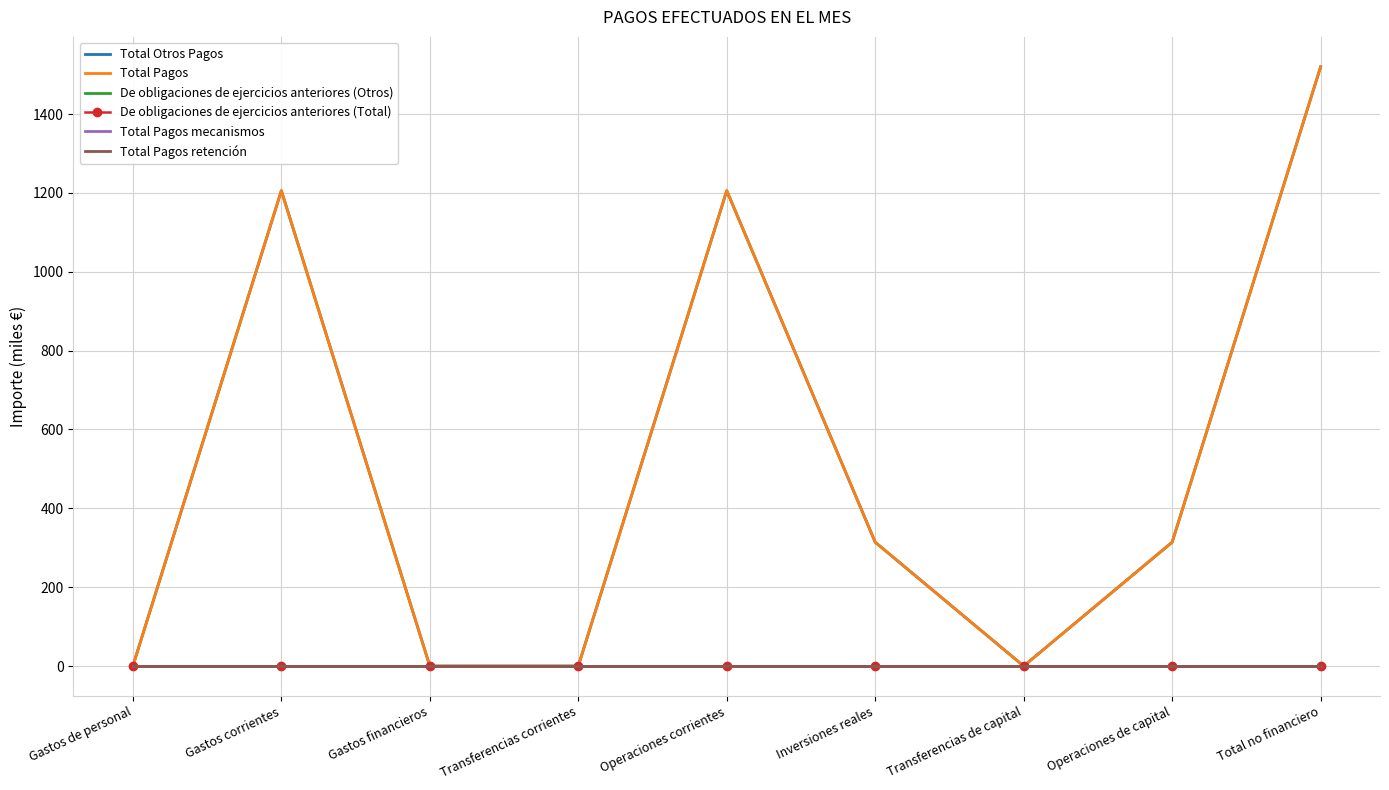

Reading left to right, transcribe all the data shown in this chart.

Total Otros Pagos: Gastos de personal=0.0	Gastos corrientes=1205.7	Gastos financieros=0.0	Transferencias corrientes=0.0	Operaciones corrientes=1205.7	Inversiones reales=314.1	Transferencias de capital=0.0	Operaciones de capital=314.1	Total no financiero=1519.8
Total Pagos: Gastos de personal=0.0	Gastos corrientes=1205.7	Gastos financieros=0.0	Transferencias corrientes=0.0	Operaciones corrientes=1205.7	Inversiones reales=314.1	Transferencias de capital=0.0	Operaciones de capital=314.1	Total no financiero=1519.8
De obligaciones de ejercicios anteriores (Otros): Gastos de personal=0.0	Gastos corrientes=0.0	Gastos financieros=0.0	Transferencias corrientes=0.0	Operaciones corrientes=0.0	Inversiones reales=0.0	Transferencias de capital=0.0	Operaciones de capital=0.0	Total no financiero=0.0
De obligaciones de ejercicios anteriores (Total): Gastos de personal=0.0	Gastos corrientes=0.0	Gastos financieros=0.0	Transferencias corrientes=0.0	Operaciones corrientes=0.0	Inversiones reales=0.0	Transferencias de capital=0.0	Operaciones de capital=0.0	Total no financiero=0.0
Total Pagos mecanismos: Gastos de personal=0.0	Gastos corrientes=0.0	Gastos financieros=0.0	Transferencias corrientes=0.0	Operaciones corrientes=0.0	Inversiones reales=0.0	Transferencias de capital=0.0	Operaciones de capital=0.0	Total no financiero=0.0
Total Pagos retención: Gastos de personal=0.0	Gastos corrientes=0.0	Gastos financieros=0.0	Transferencias corrientes=0.0	Operaciones corrientes=0.0	Inversiones reales=0.0	Transferencias de capital=0.0	Operaciones de capital=0.0	Total no financiero=0.0